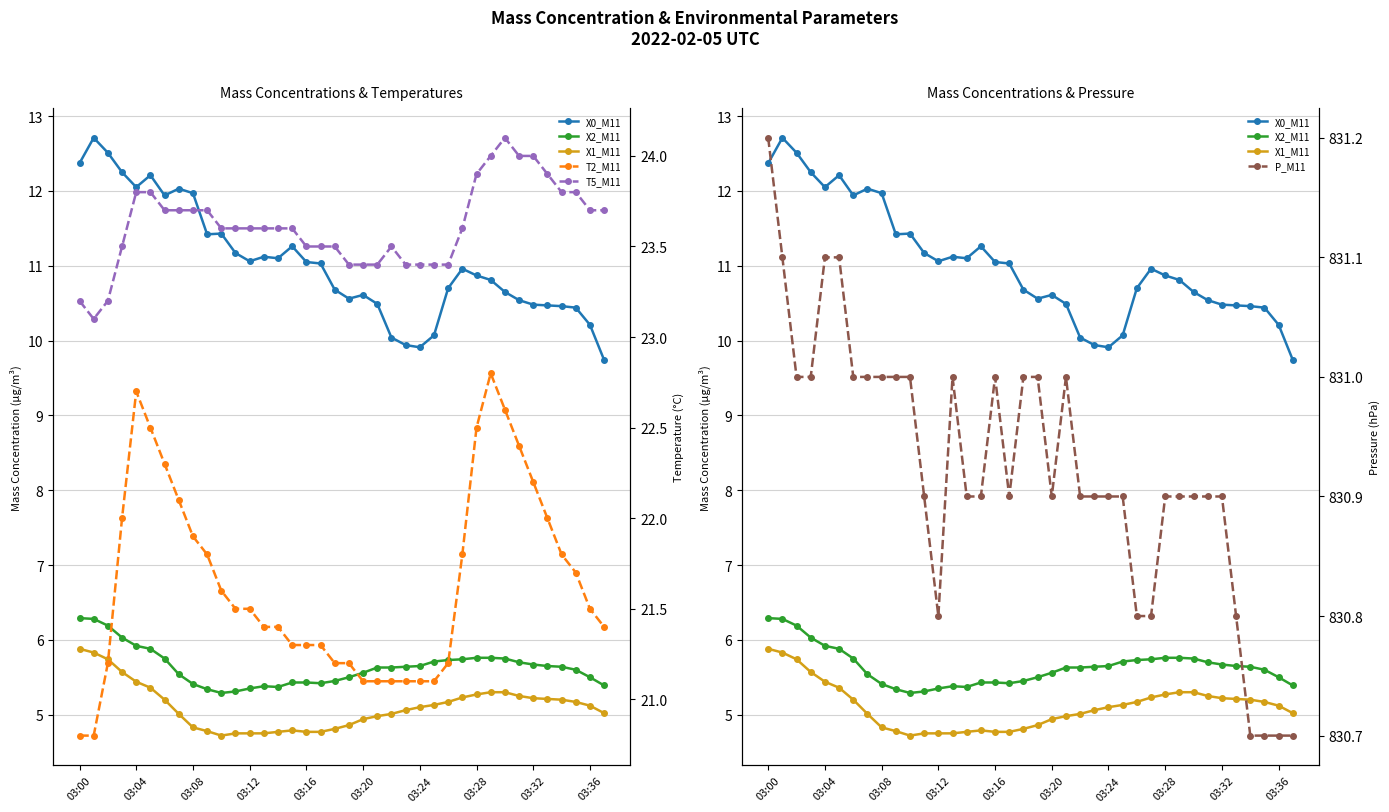

What position from the right is 15?

23